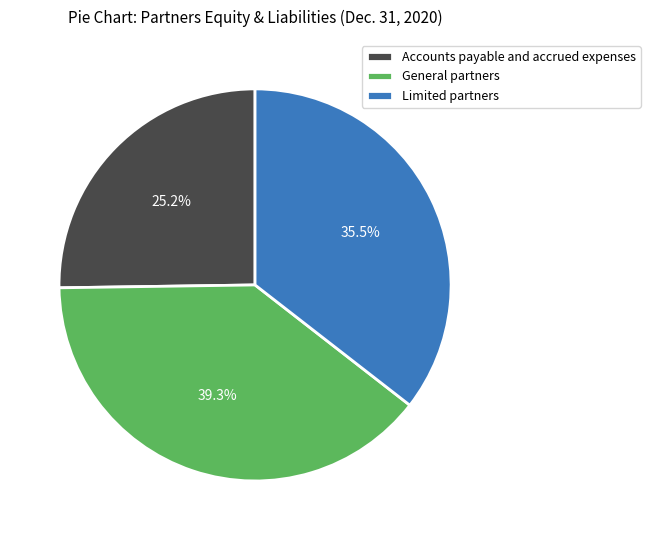

Does Limited partners account for over 50% of the chart?

No